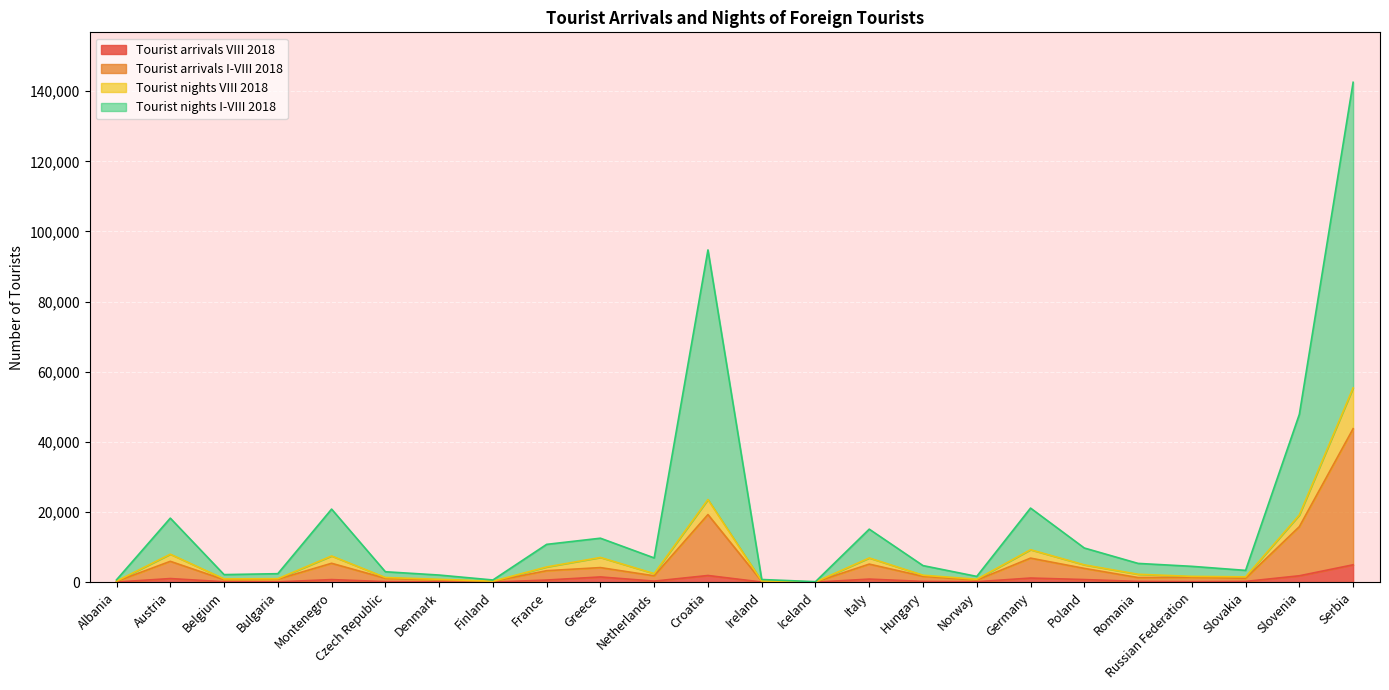

True or false: Tourist nights I-VIII 2018 and Tourist arrivals VIII 2018 intersect in this chart.

False